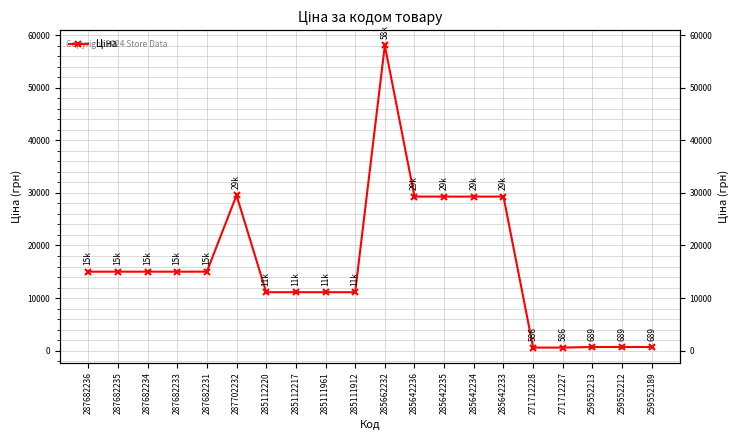

Is this an area chart (filled region under the line)?

No